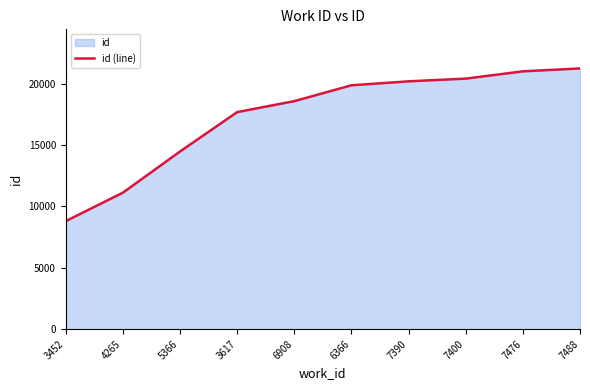

Which label corresponds to the largest value in the chart?

7488